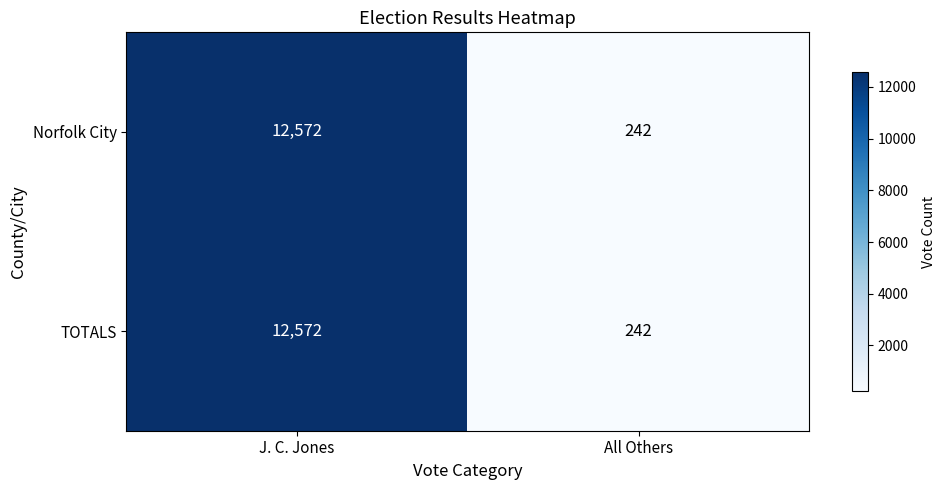

What is the total value across all series at All Others?

484